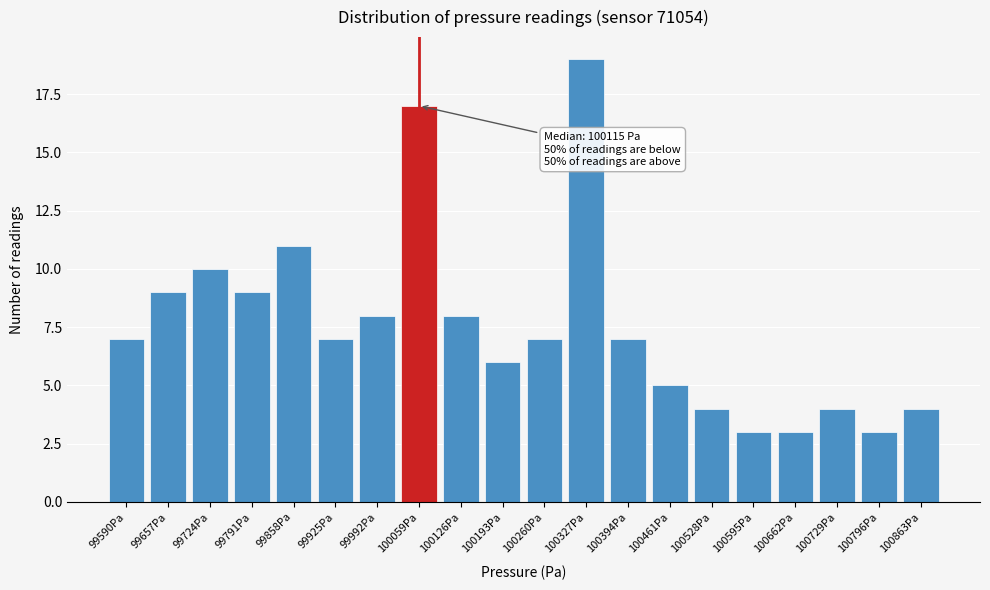

Reading right to left, extract all data points from this chart.

4	3	4	3	3	4	5	7	19	7	6	8	17	8	7	11	9	10	9	7